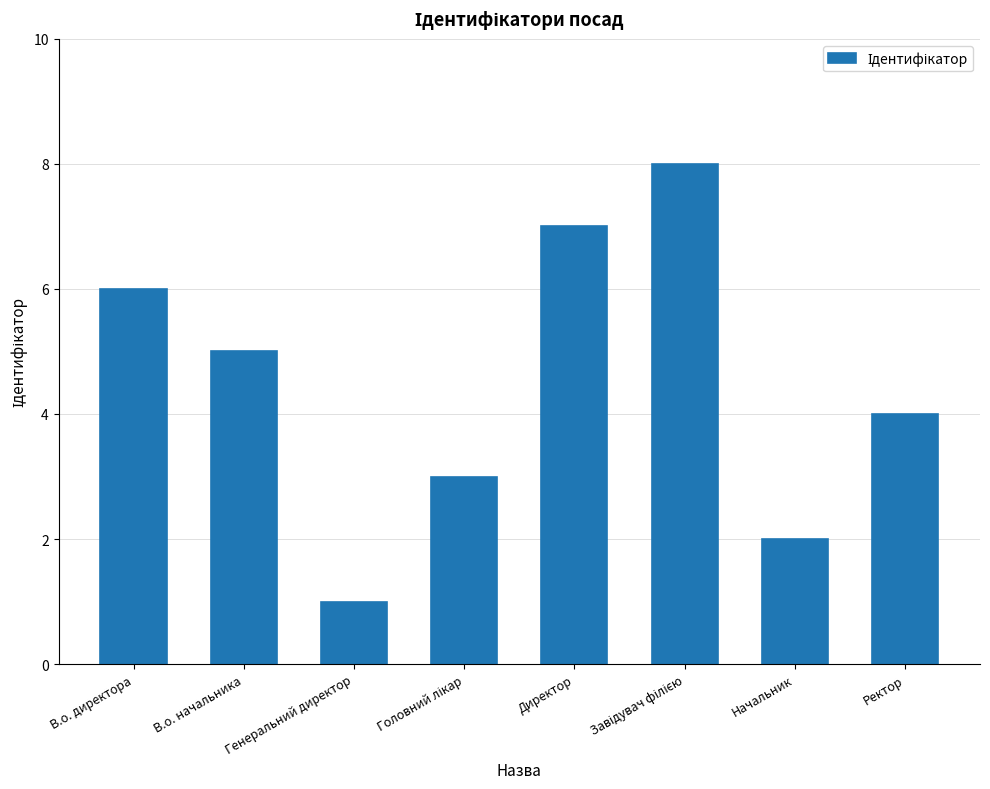

The value at Ректор is 4. True or false?

True